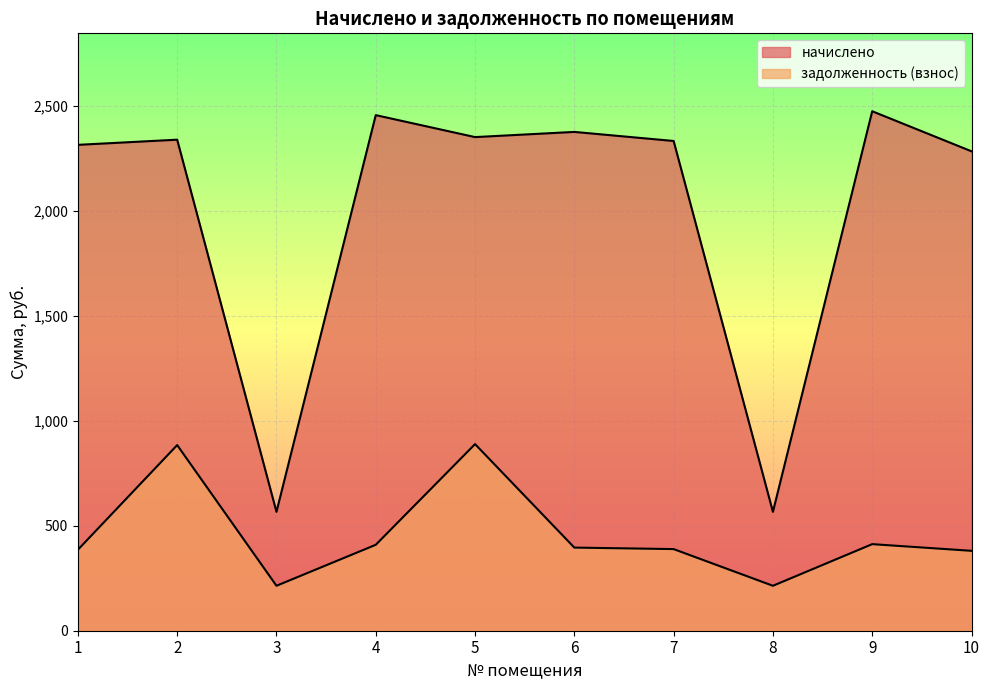

List the labels in order of начислено value, largest first.

9, 4, 6, 5, 2, 7, 1, 10, 3, 8